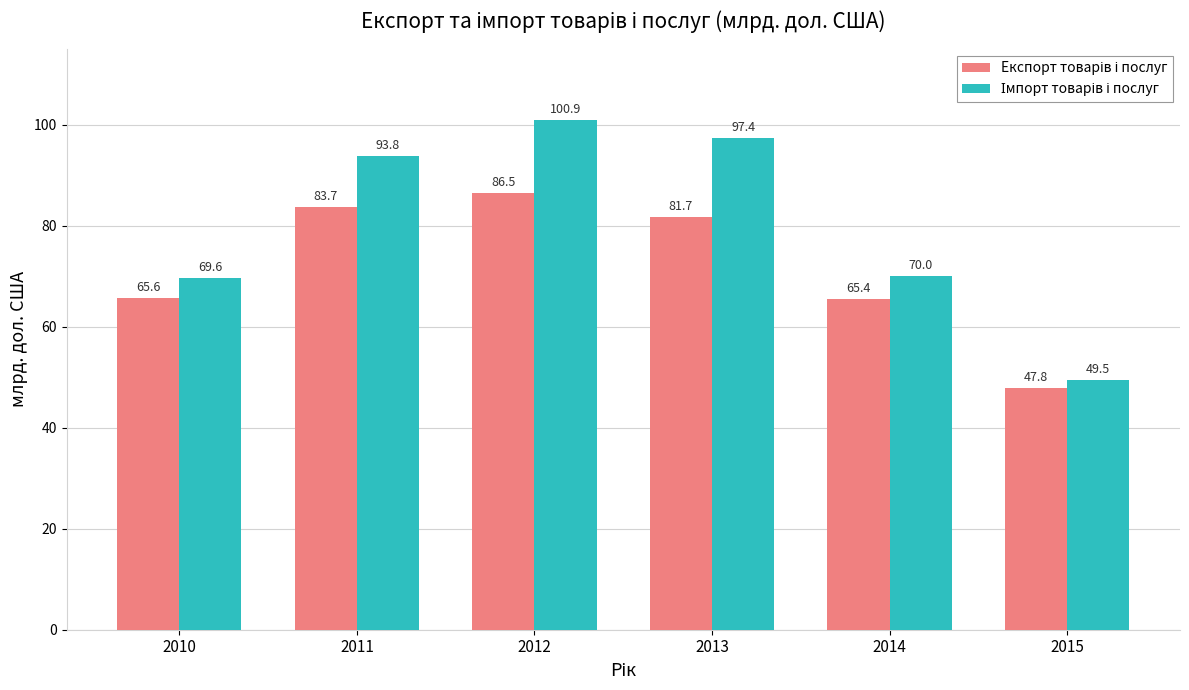

What is the maximum value shown in the chart?

100.9